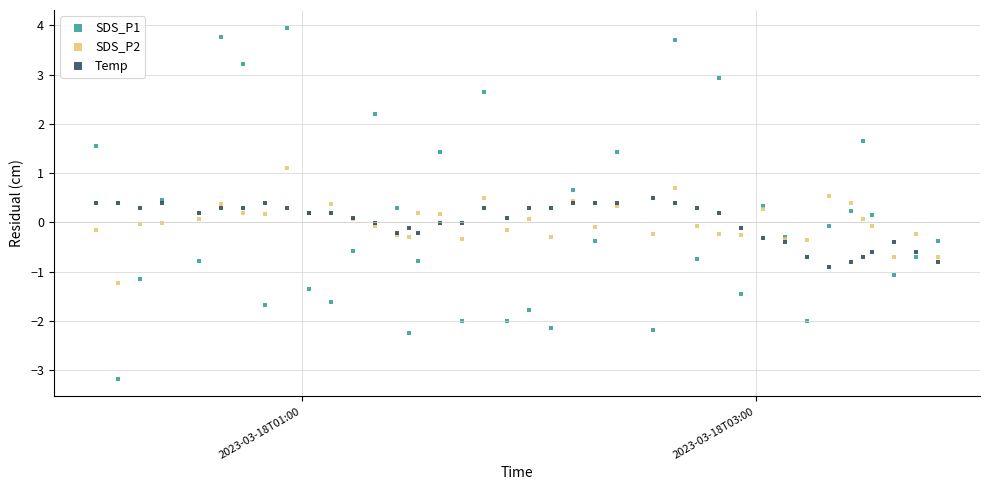

What are all the series names shown in the legend?

SDS_P1, SDS_P2, Temp